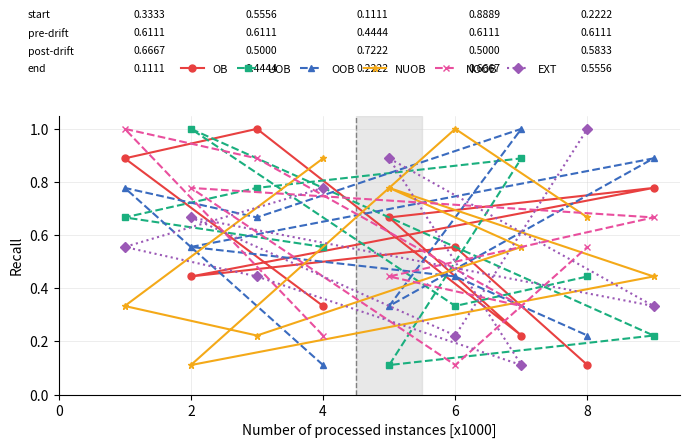

Count the number of categories in the chart.

9